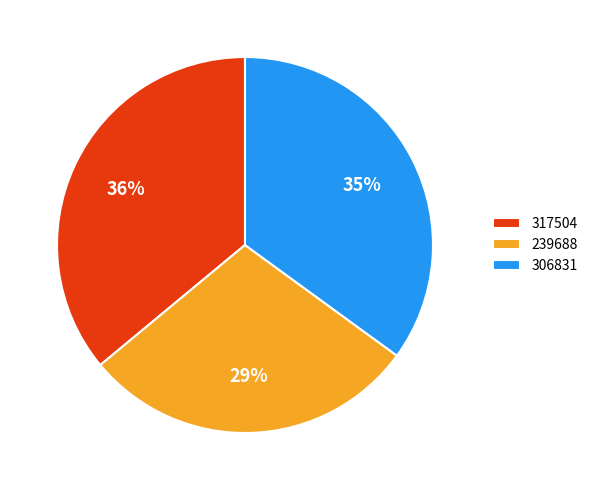

Count the number of slices in the pie.

3